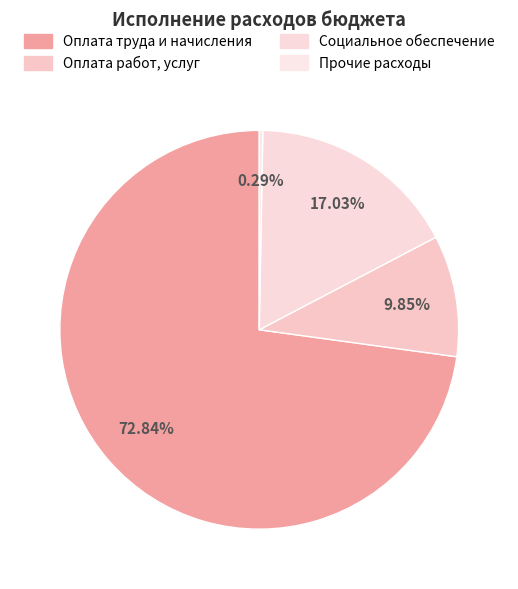

Which category has the smallest portion of the pie?

Прочие расходы